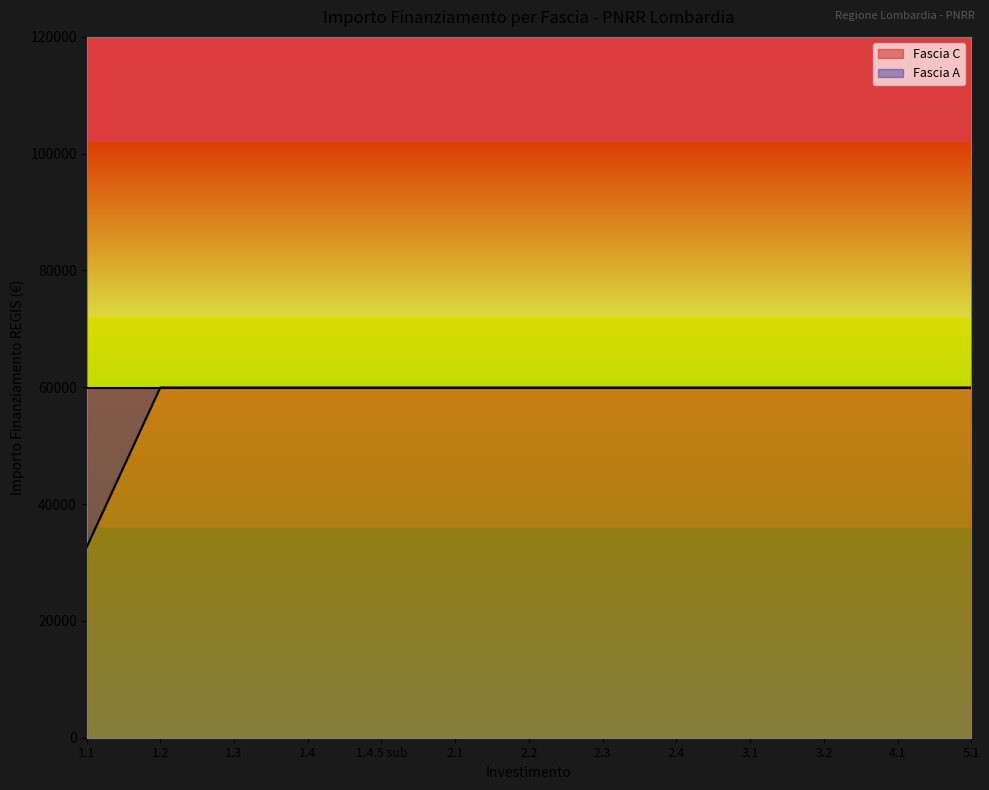

How many values are below 59966?

1